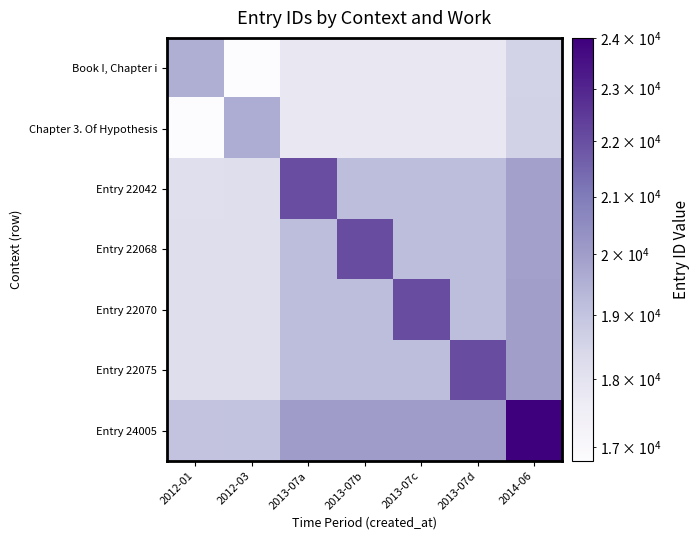

Rank the series at 2012-01 from highest to lowest value.

Book I, Chapter i, Entry 24005, Entry 22075, Entry 22070, Entry 22068, Entry 22042, Chapter 3. Of Hypothesis